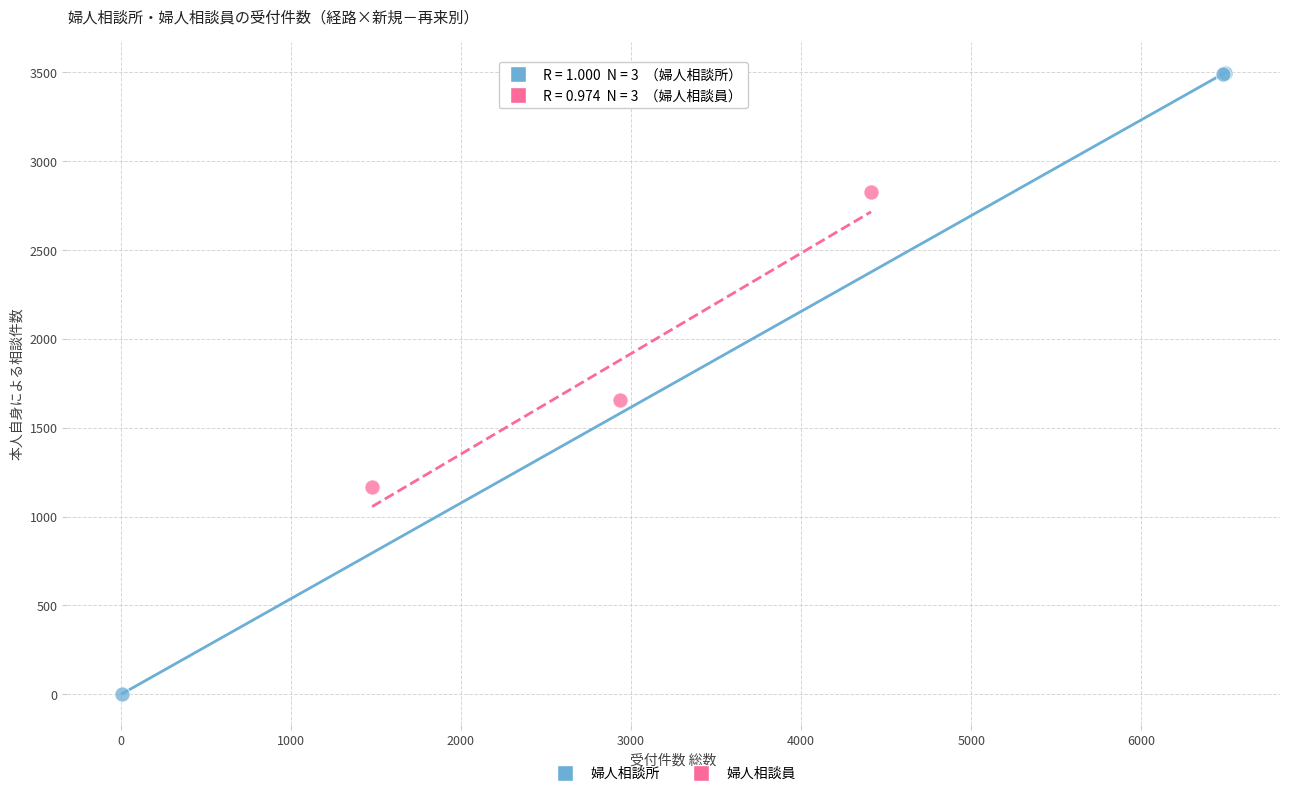

What are all the series names shown in the legend?

婦人相談所, 婦人相談員